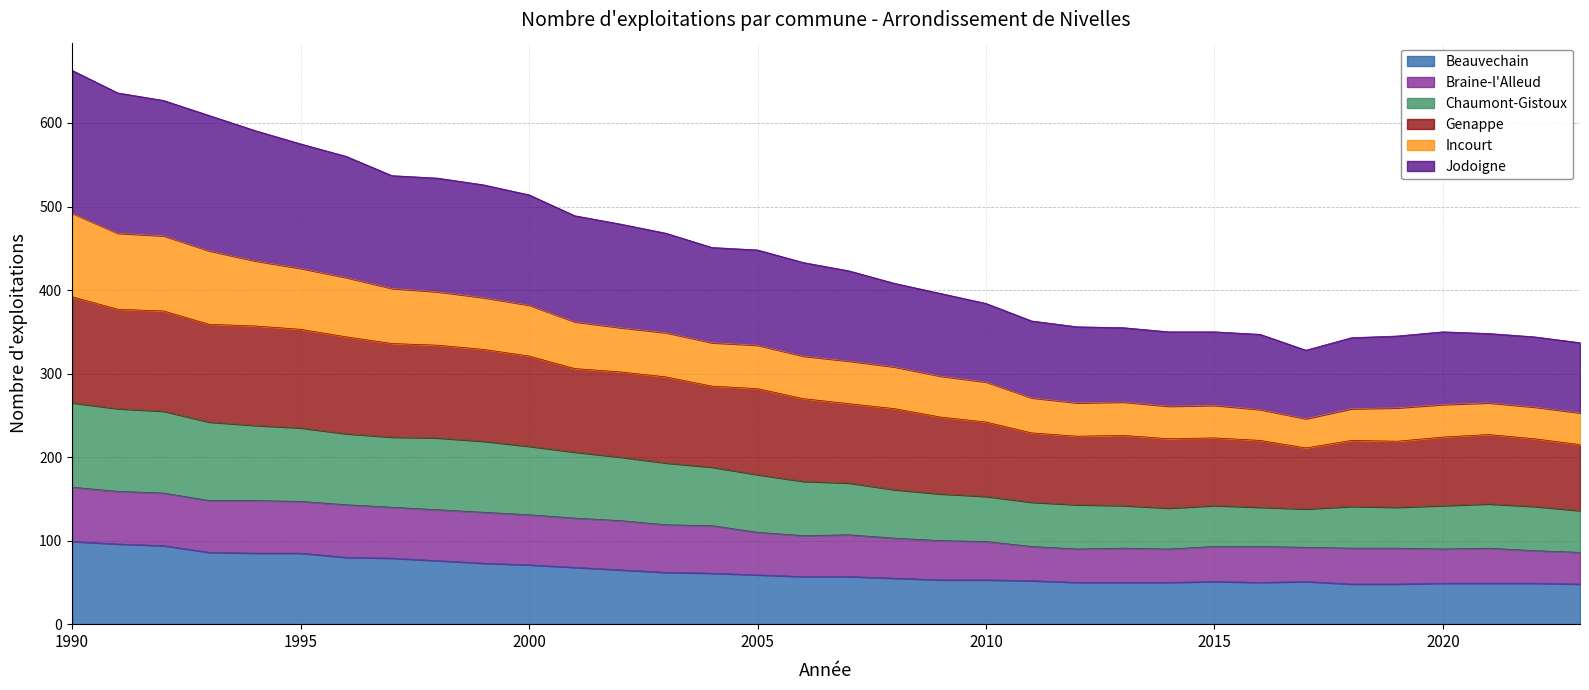

Count the number of categories in the chart.

34